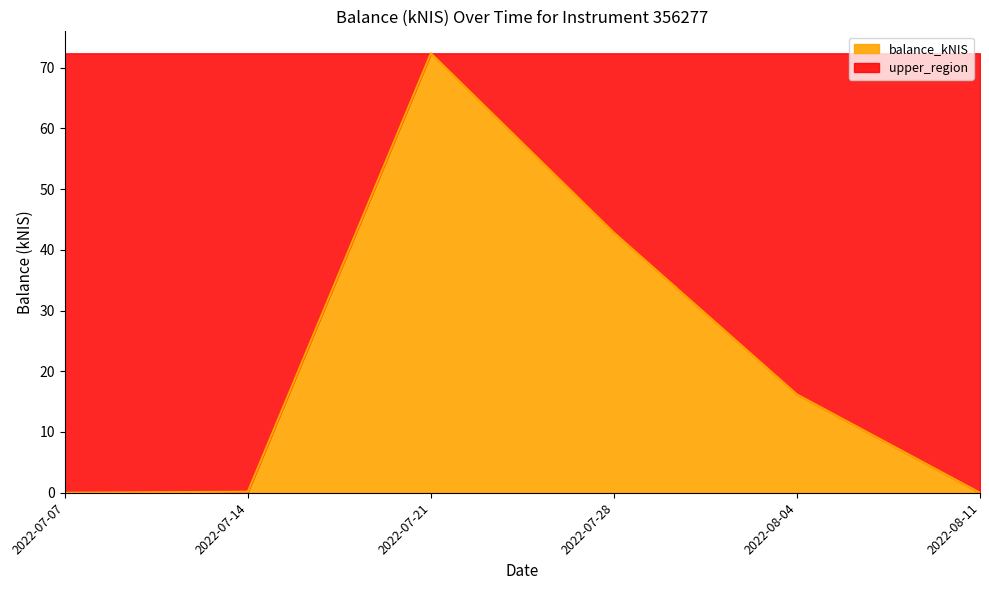

Which label corresponds to the largest value in the chart?

2022-07-21